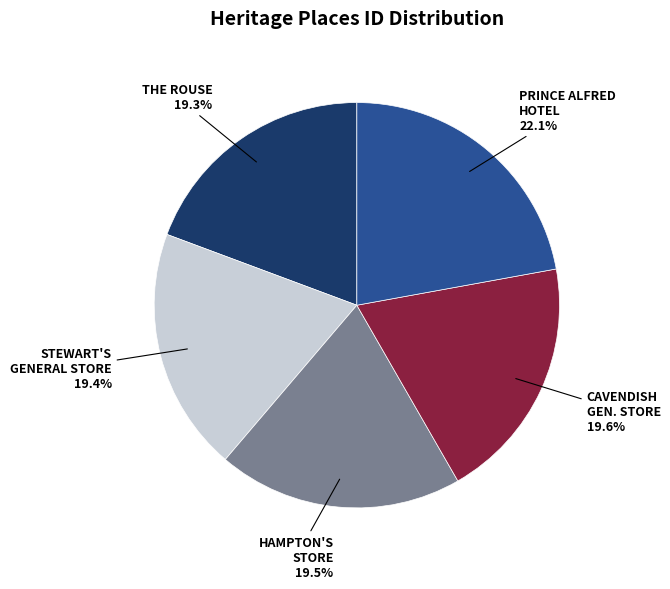

How many slices are in this pie chart?

5